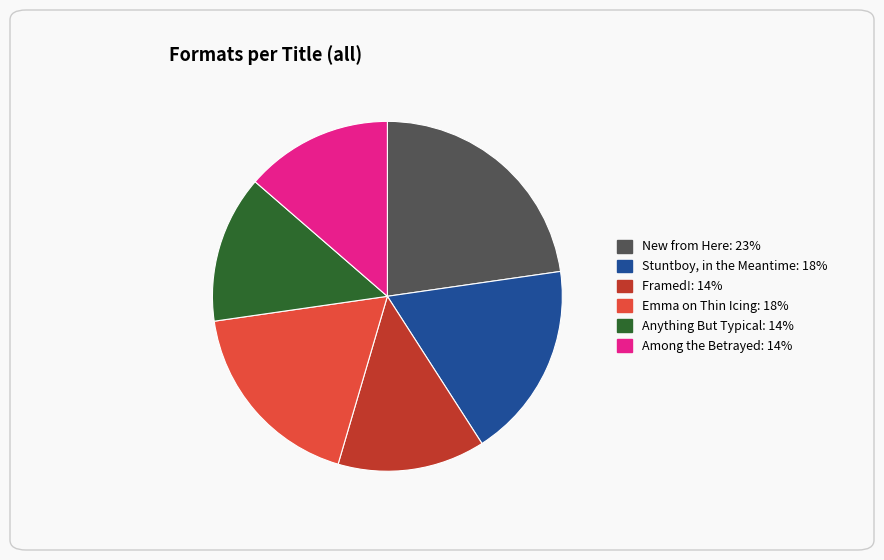

The Emma on Thin Icing slice represents 8% of the pie. True or false?

False